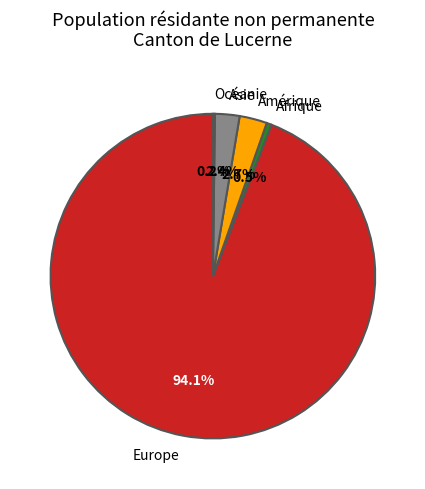

What is the largest slice in the pie chart?

Europe